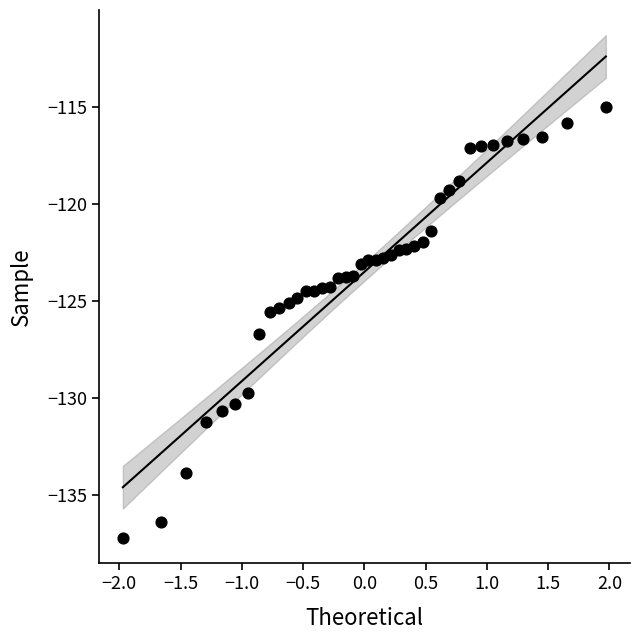

What is the range of X values (max minus min)?

3.9